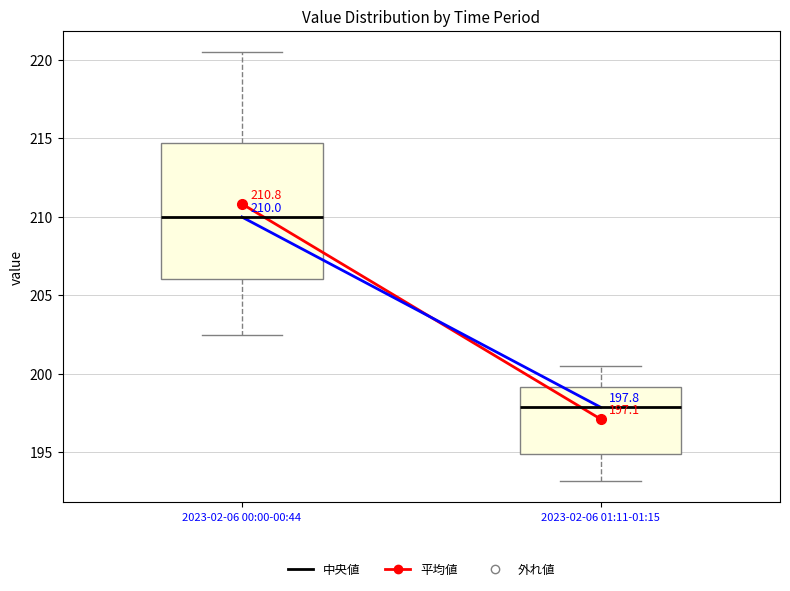

Which box's median line is the lowest?

2023-02-06 01:11-01:15